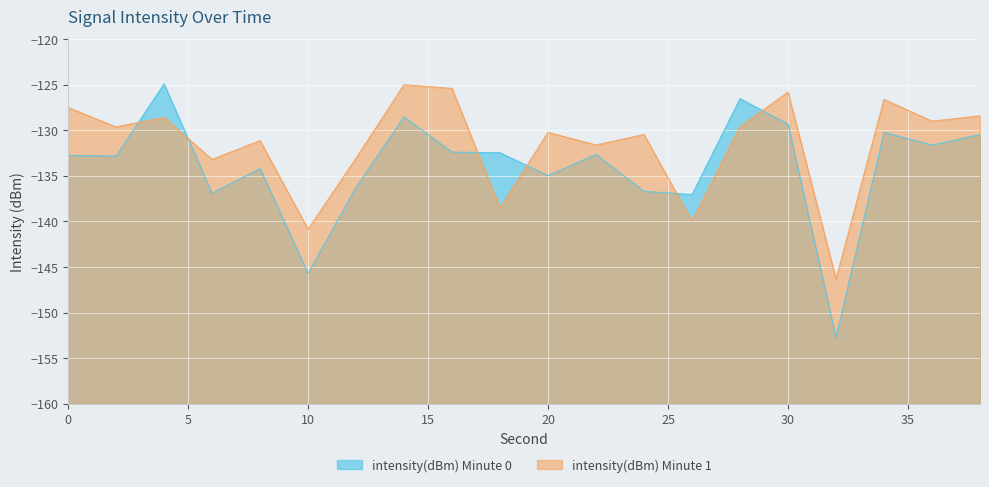

Which series has the largest total across all categories?

intensity(dBm) Minute 1